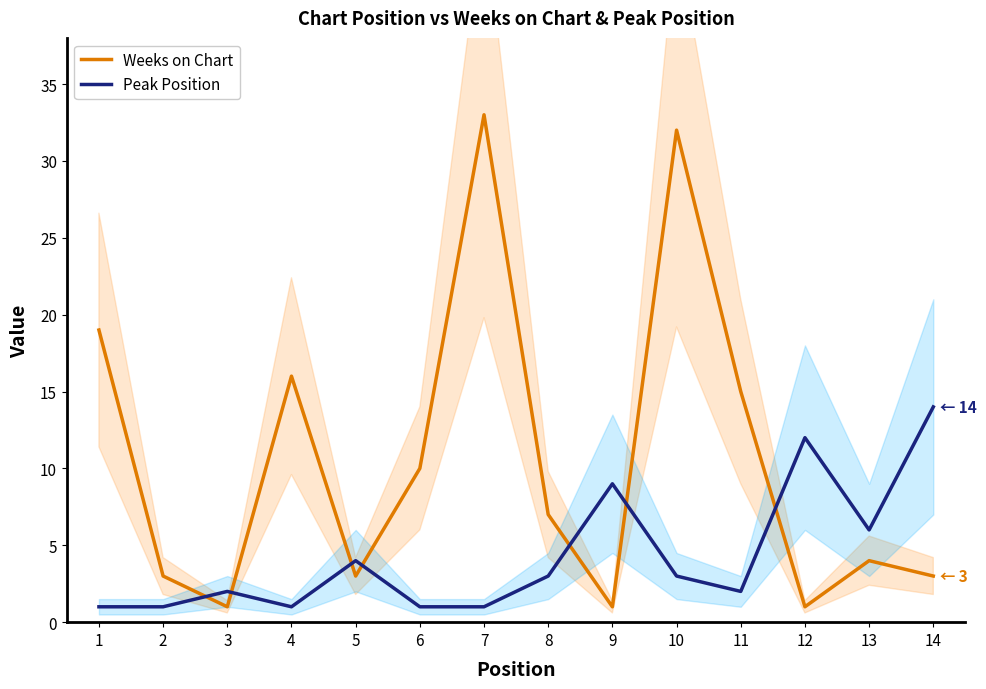

The value of Weeks on Chart at 3 is 1. True or false?

True